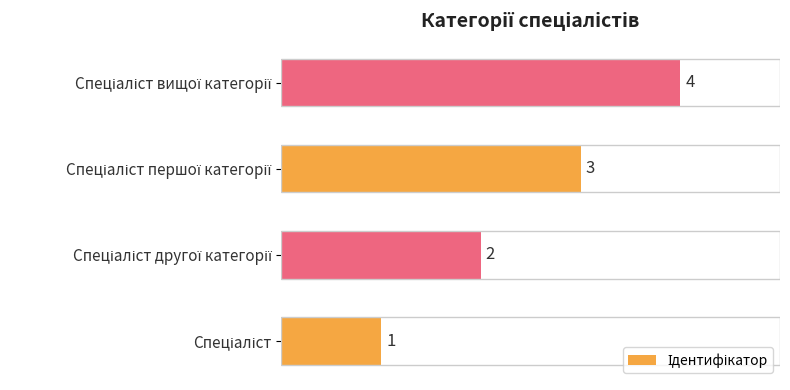

What is the maximum value shown in the chart?

4